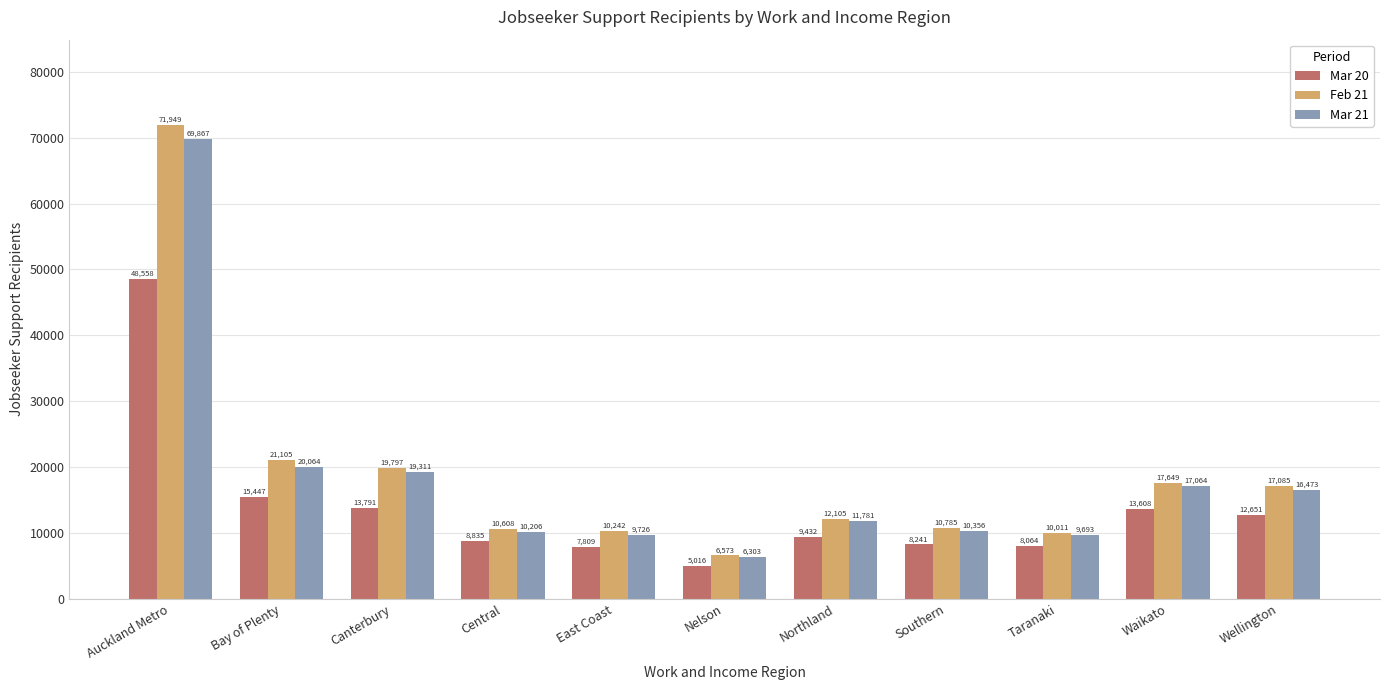

Rank the series at Canterbury from lowest to highest value.

Mar 20, Mar 21, Feb 21